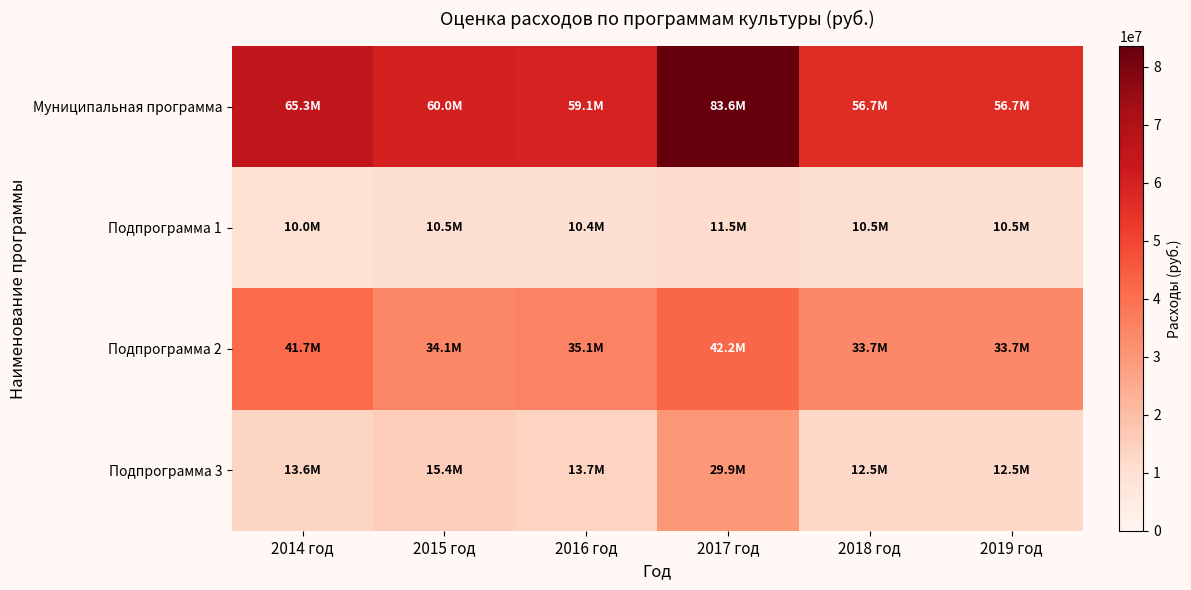

Reading left to right, list all the values displayed in this chart.

Муниципальная программа: 2014 год=65340733.6	2015 год=59975697.3	2016 год=59147703.5	2017 год=83555789.1	2018 год=56661609.9	2019 год=56661609.9
Подпрограмма 1: 2014 год=9957712.5	2015 год=10484619.8	2016 год=10359883.7	2017 год=11486268.2	2018 год=10486041.7	2019 год=10486041.7
Подпрограмма 2: 2014 год=41738870.5	2015 год=34136465.5	2016 год=35072850.3	2017 год=42175604.7	2018 год=33718876.6	2019 год=33718876.6
Подпрограмма 3: 2014 год=13644150.7	2015 год=15354612.1	2016 год=13714969.6	2017 год=29893916.2	2018 год=12456691.6	2019 год=12456691.6